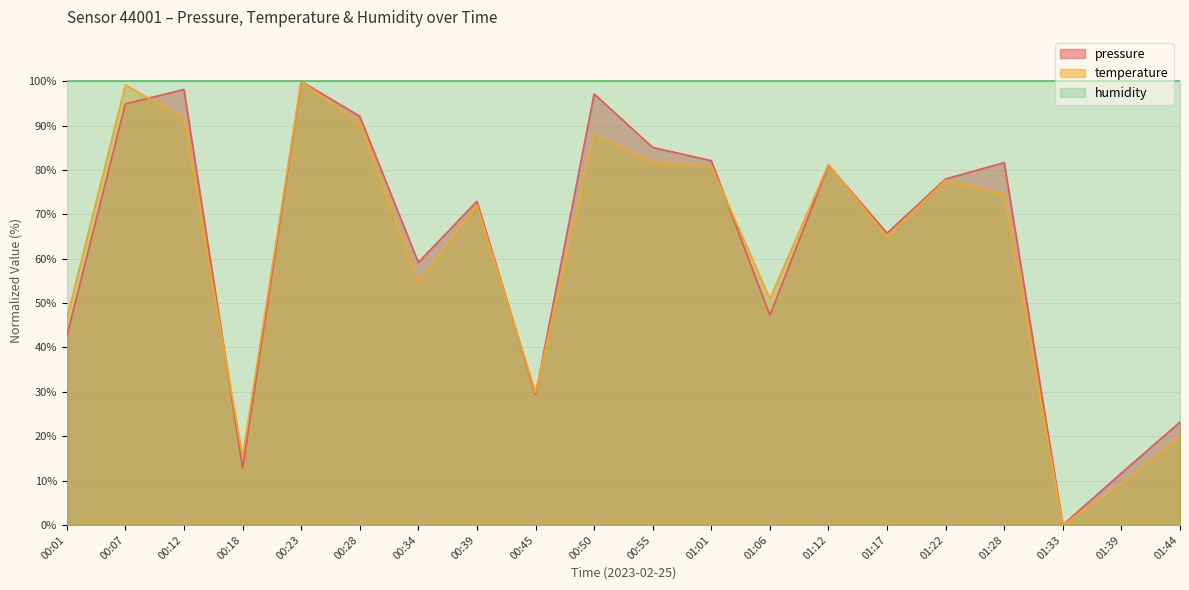

Where is pressure nearest to the value 50?

01:06